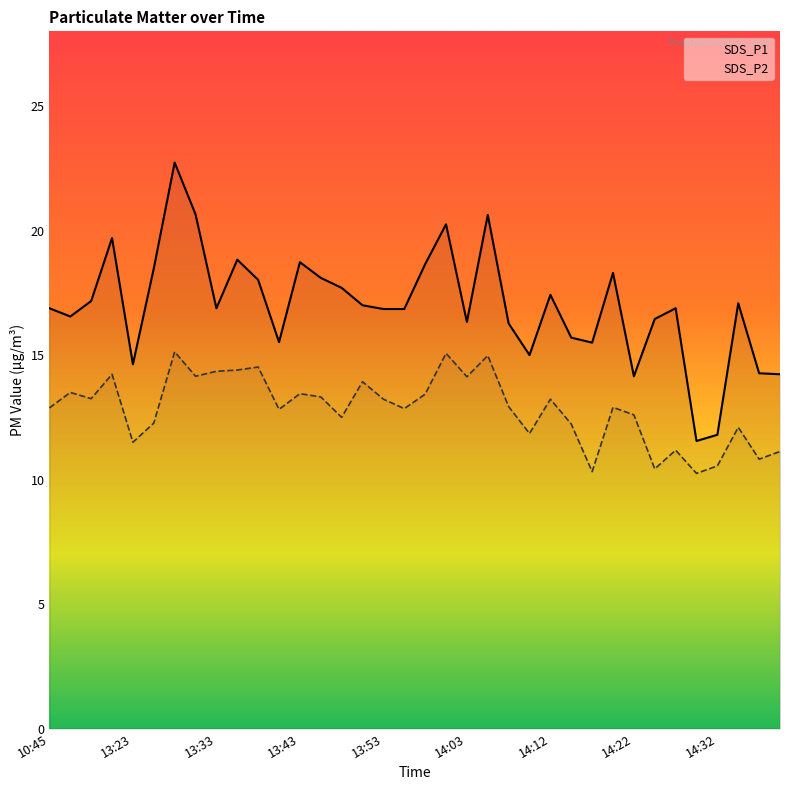

True or false: SDS_P1 has more than 0 points higher than both neighbors.

True